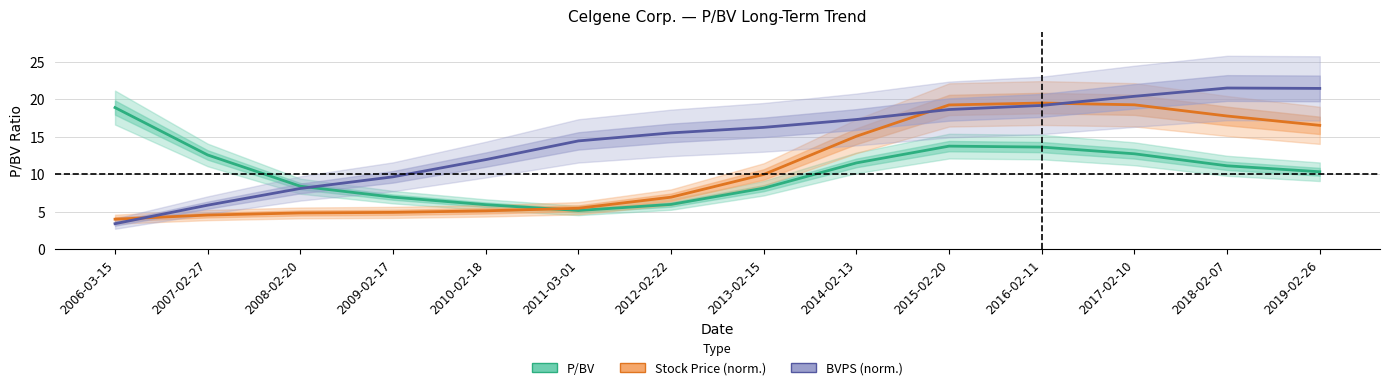

Between 2006-03-15 and 2017-02-10, which series saw the biggest shift?

BVPS